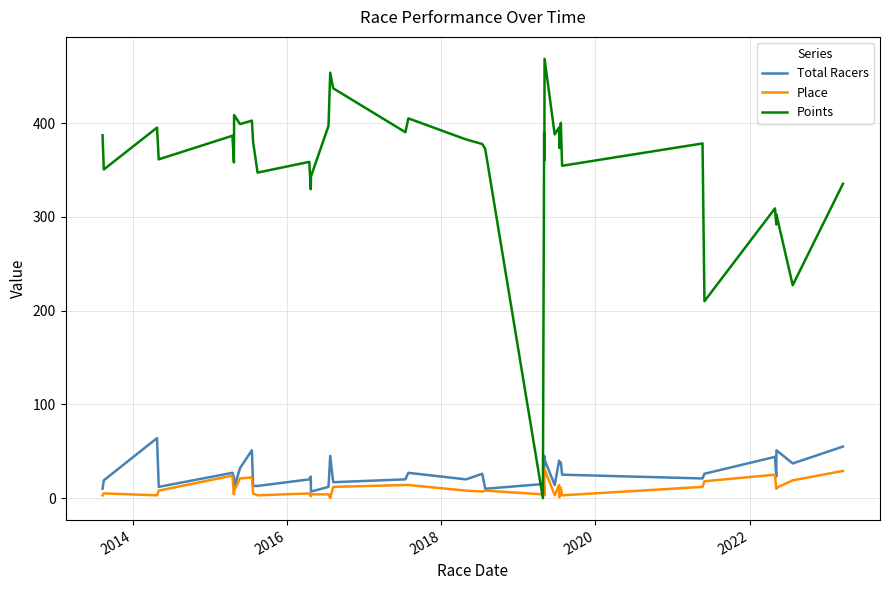

List the series in order of their peak value, highest first.

Points, Total Racers, Place